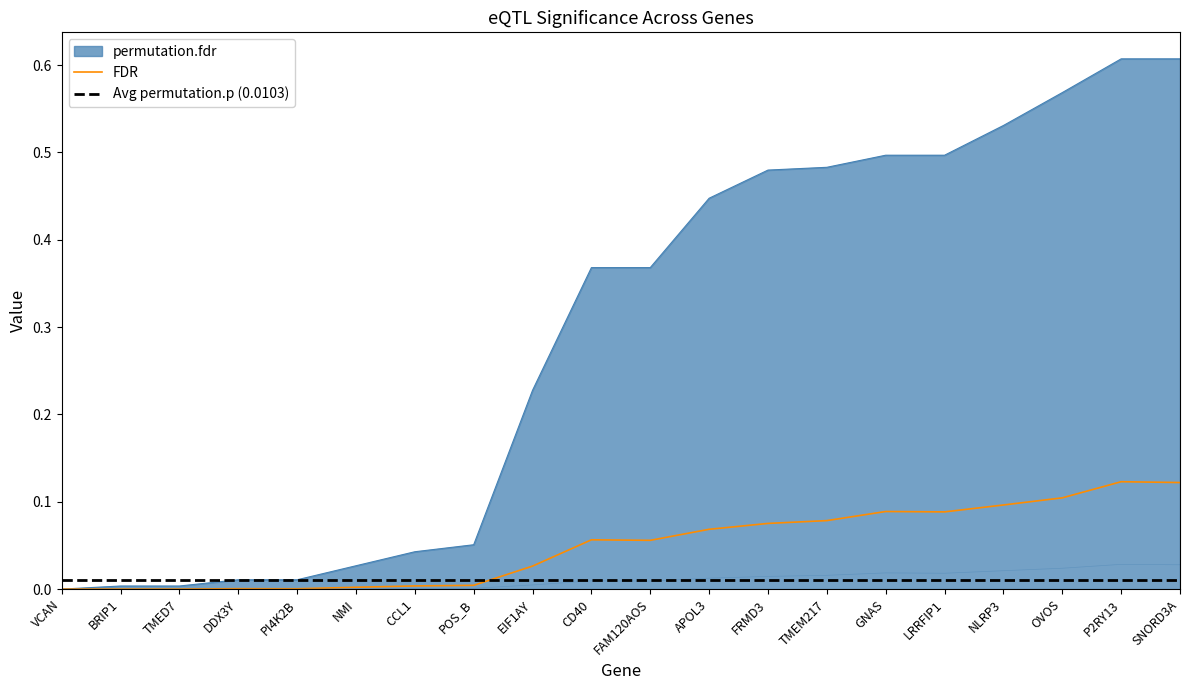

At how many categories does at least one series exceed 0?

20